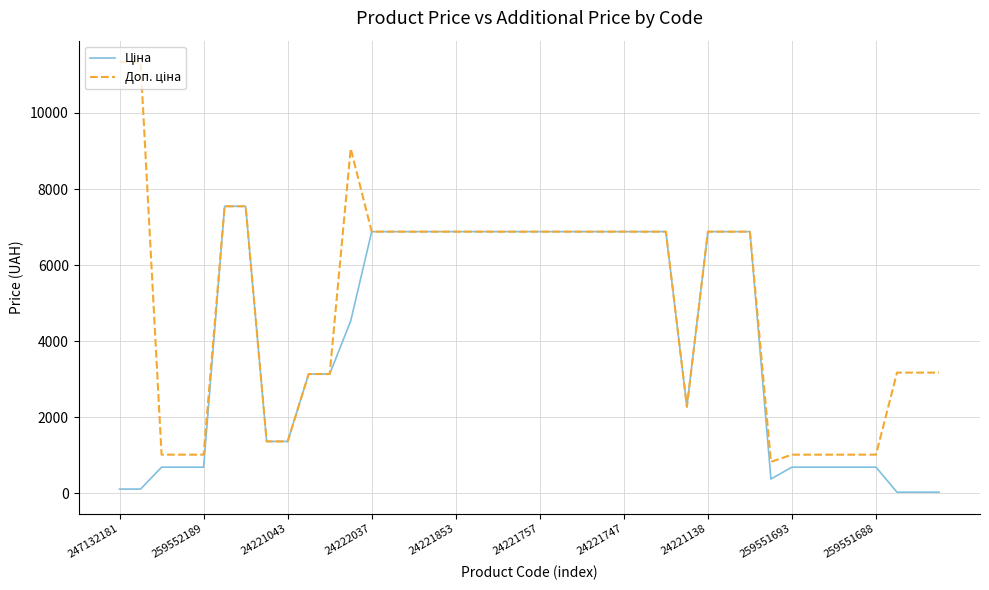

What is the maximum value shown in the chart?

11334.0